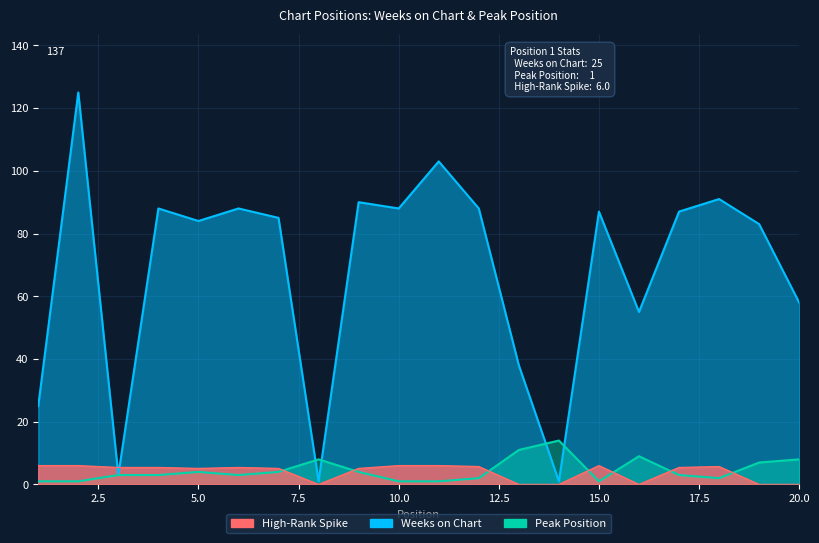

What is the value of the Peak Position point at the 18th from the left?

2